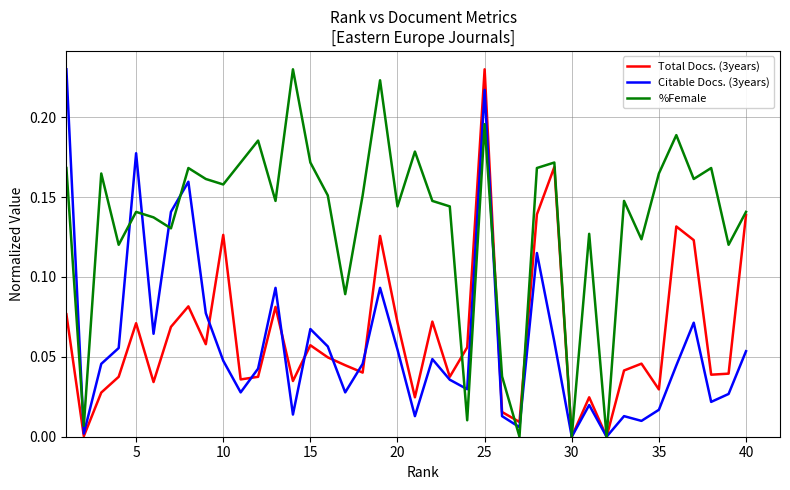

Which series has the largest total across all categories?

%Female